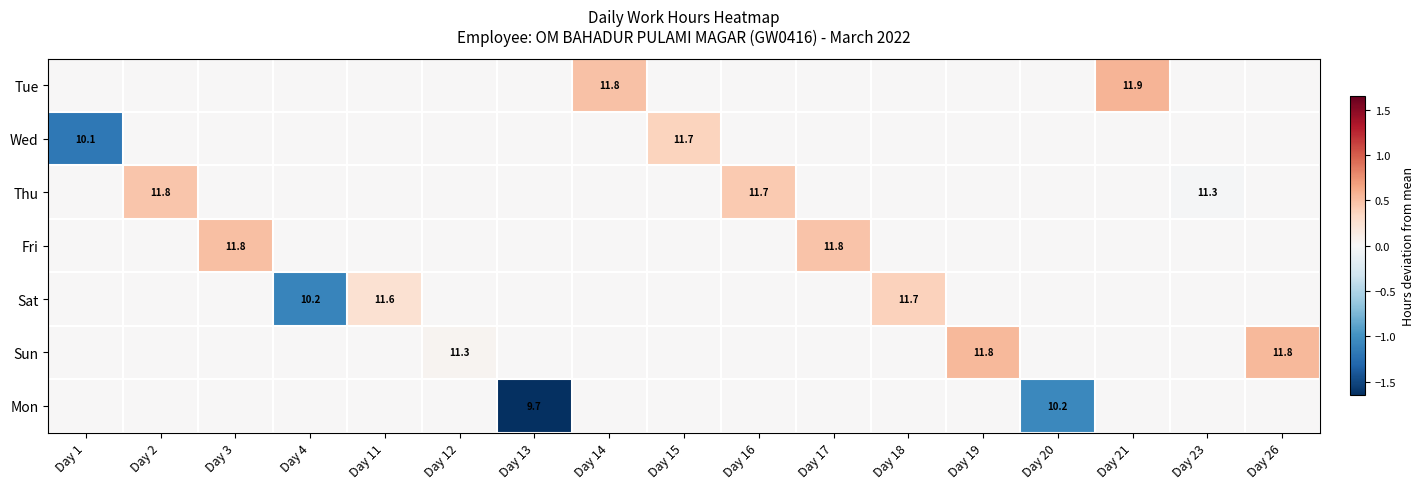

At which category is the sum across all series the highest?

Day 21